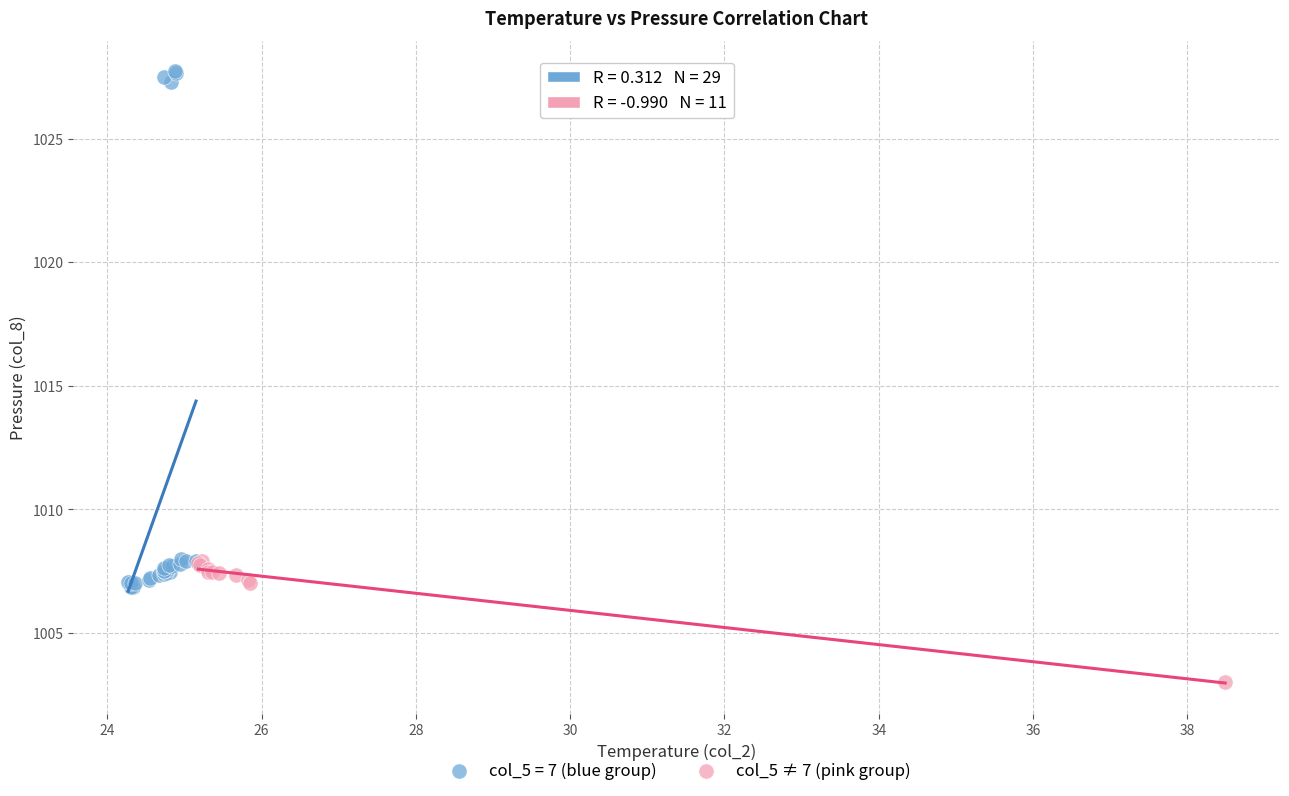

Which series has the widest spread of Y values?

col_5 = 7 (blue group)